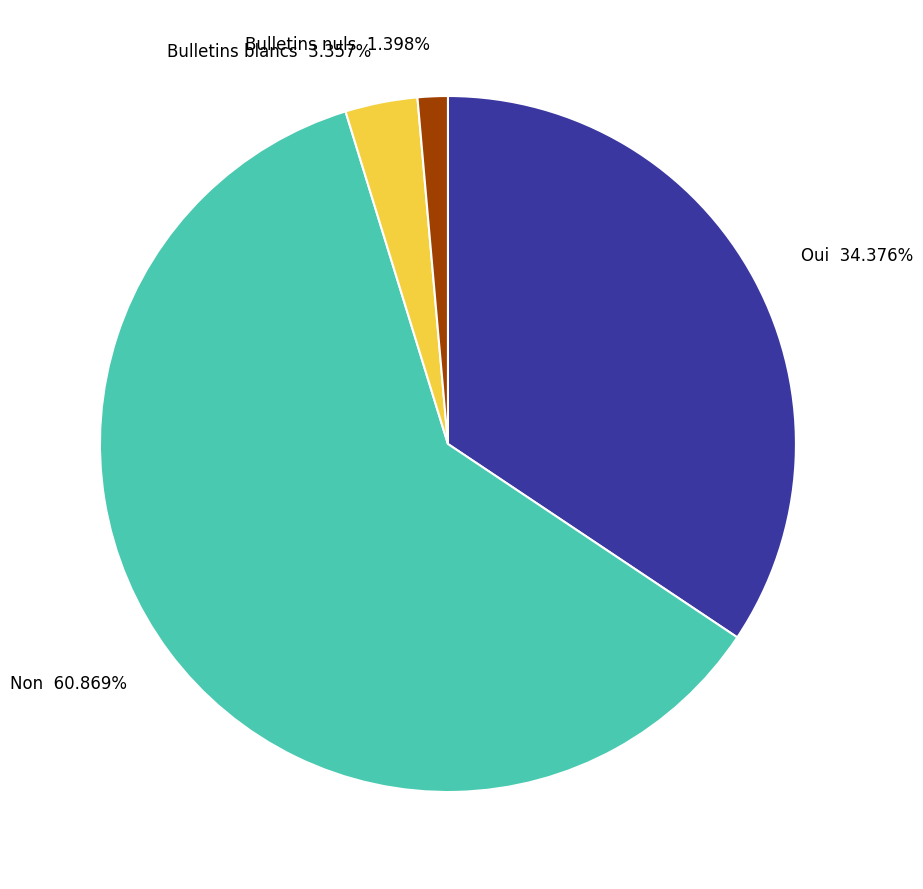

Rank the categories by value from lowest to highest.

Bulletins nuls, Bulletins blancs, Oui, Non